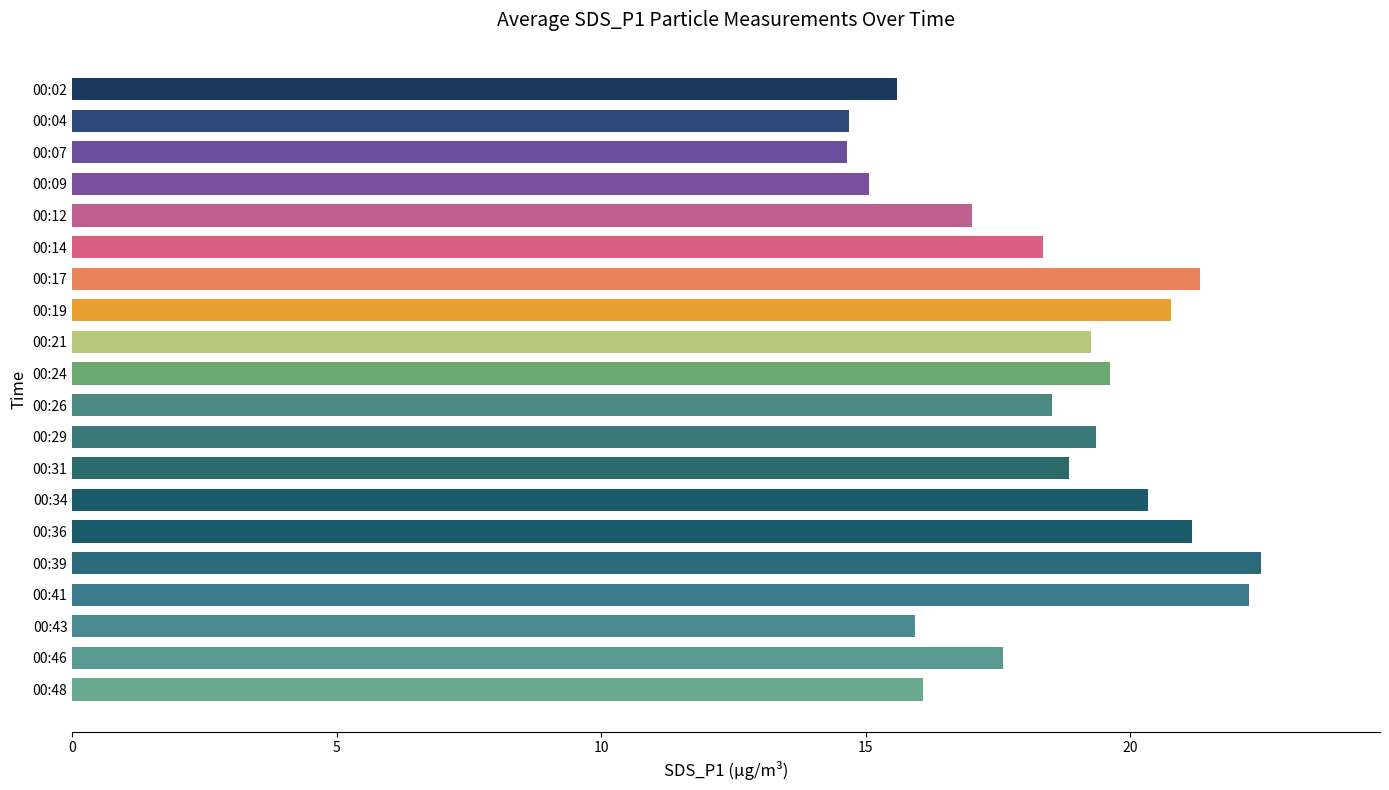

Approximately how many times larger is the value at 00:31 compared to 00:29?

1.0